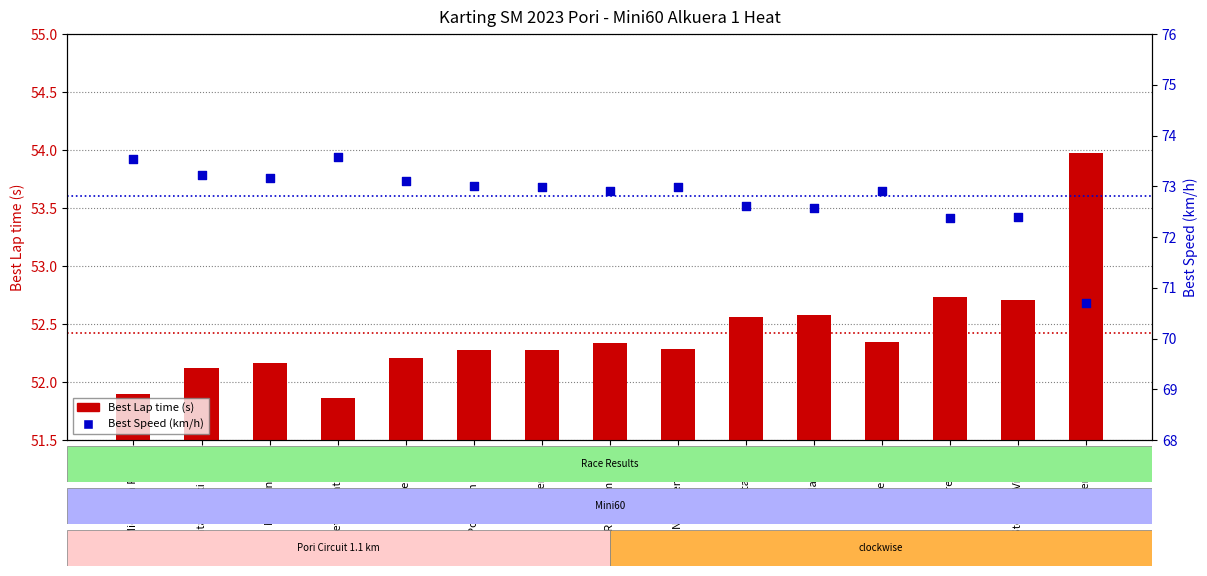

Which series contains the highest Y value?

Best Speed (km/h)